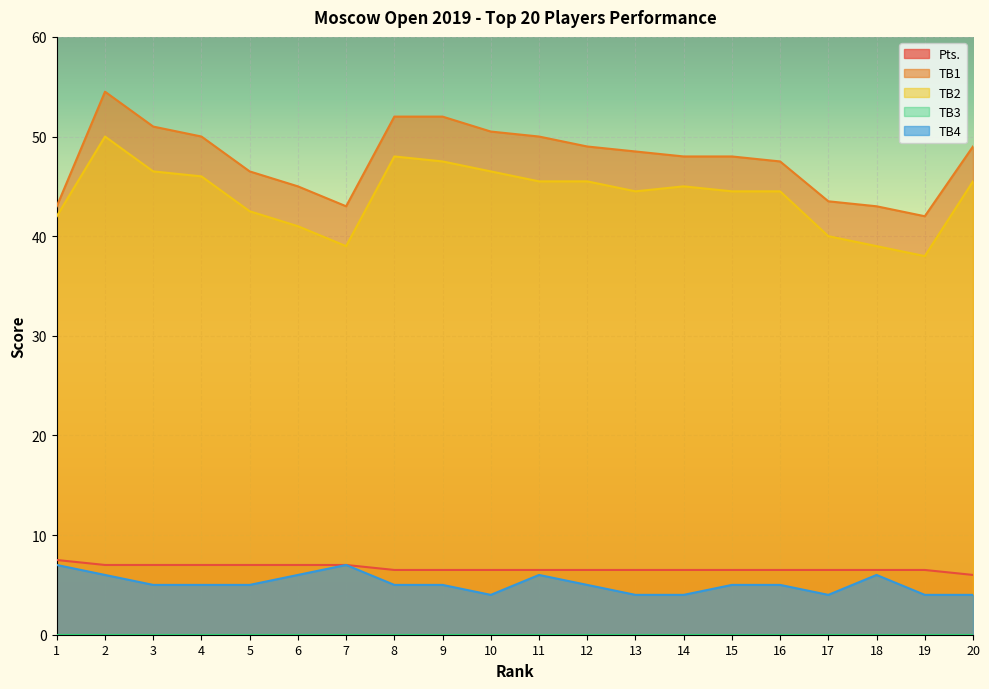

At which category is the sum across all series the highest?

2